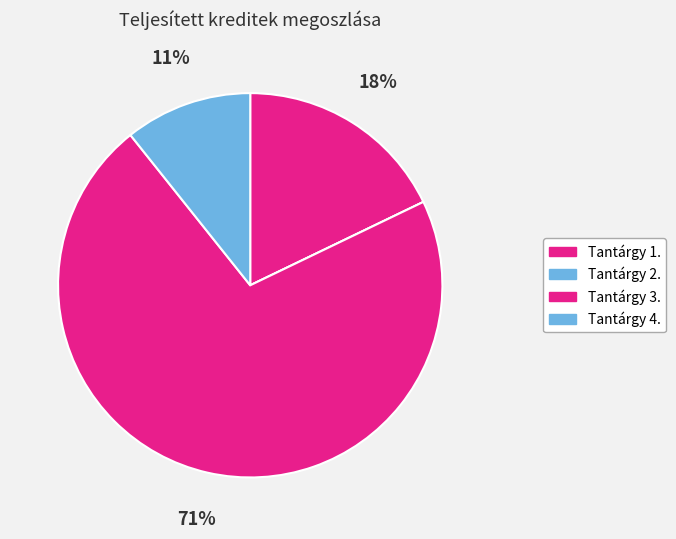

What is the total percentage of Tantárgy 4. and Tantárgy 1.?

28.6%